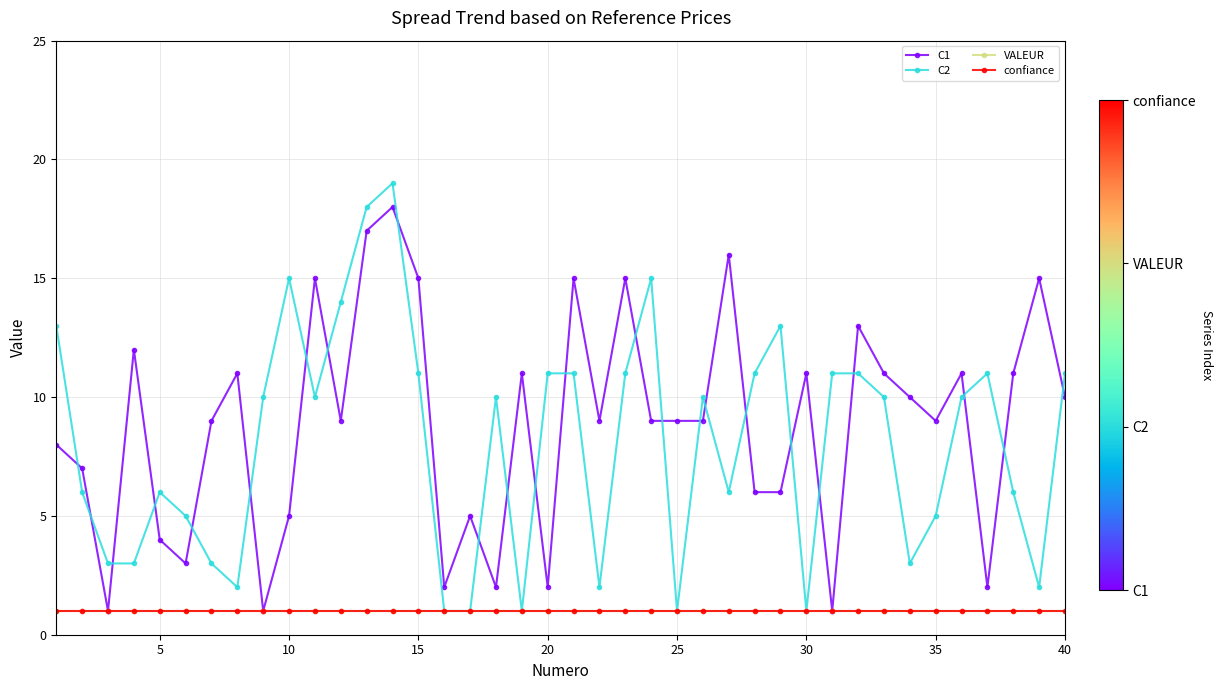

Does the chart have visible grid lines?

Yes